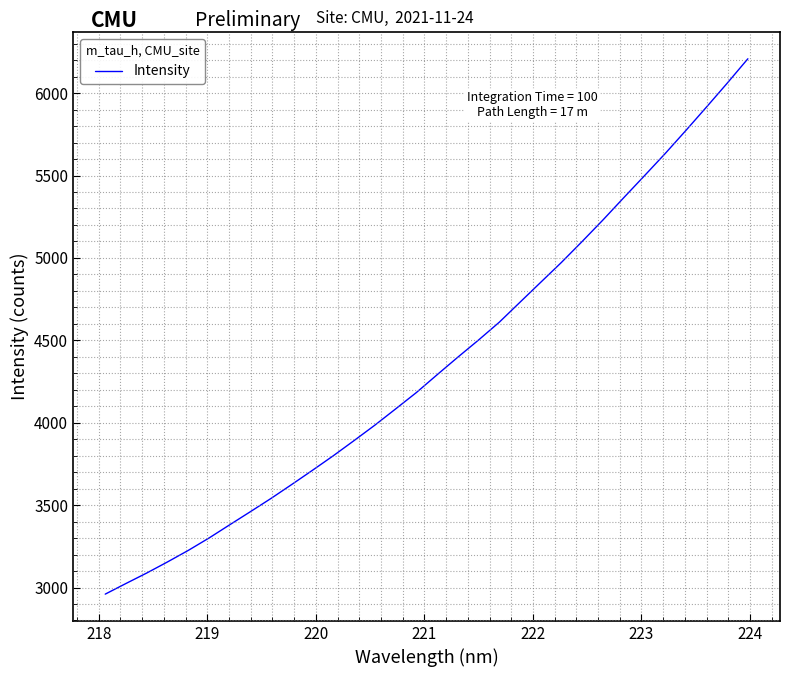

What is the minimum value shown in the chart?

2959.9